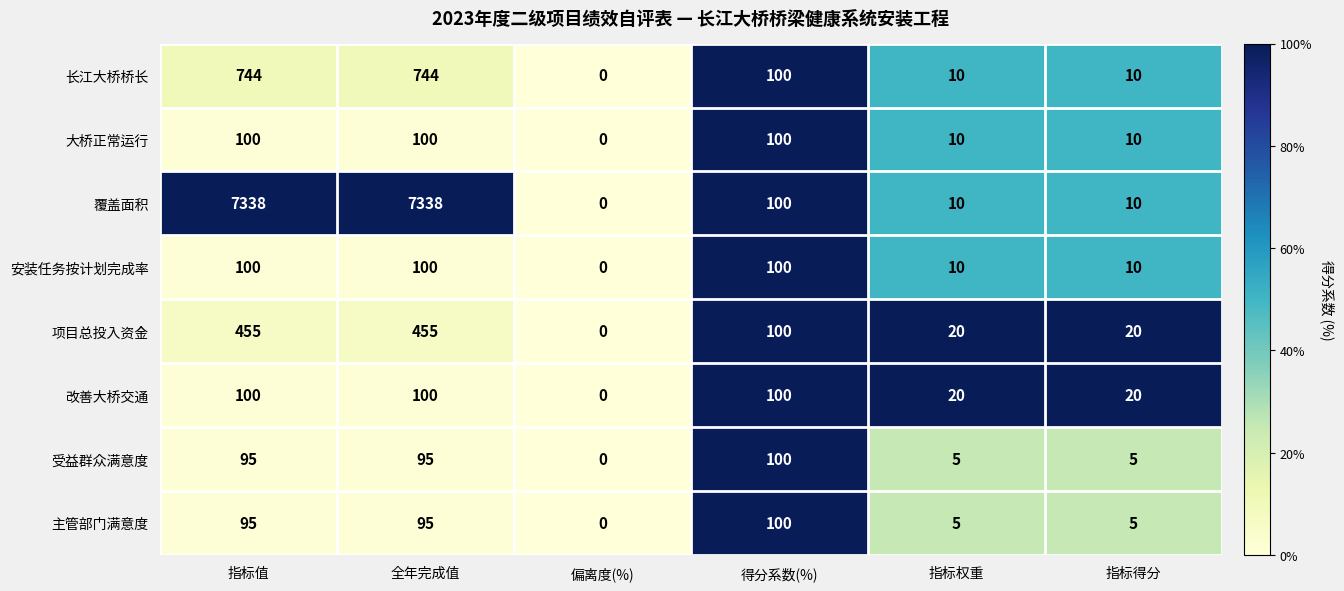

What is the approximate value of 安装任务按计划完成率 at 指标得分?

10